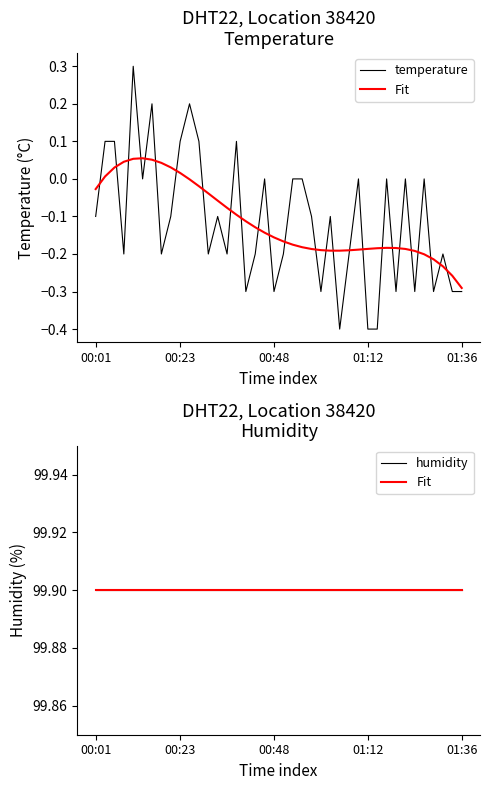

What is the label of the 9th point from the right?

31